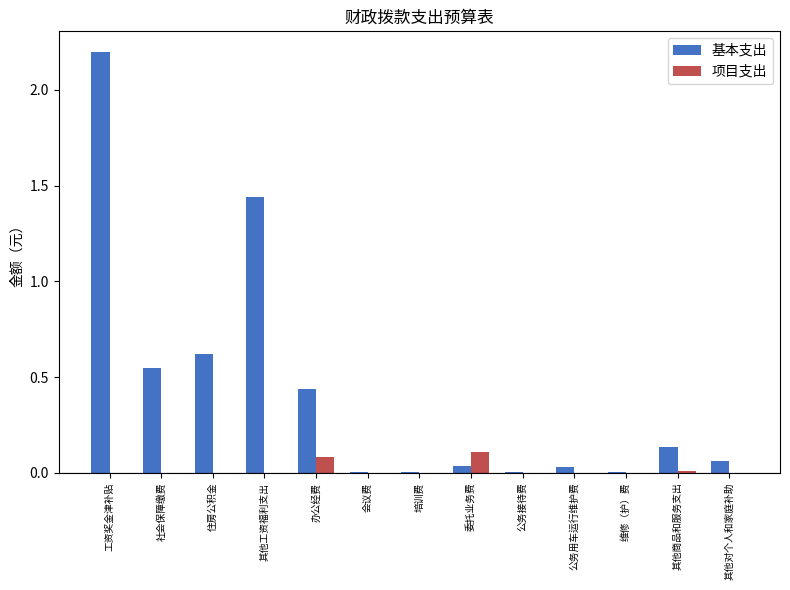

The value of 项目支出 at 其他工资福利支出 is 0.0. True or false?

True